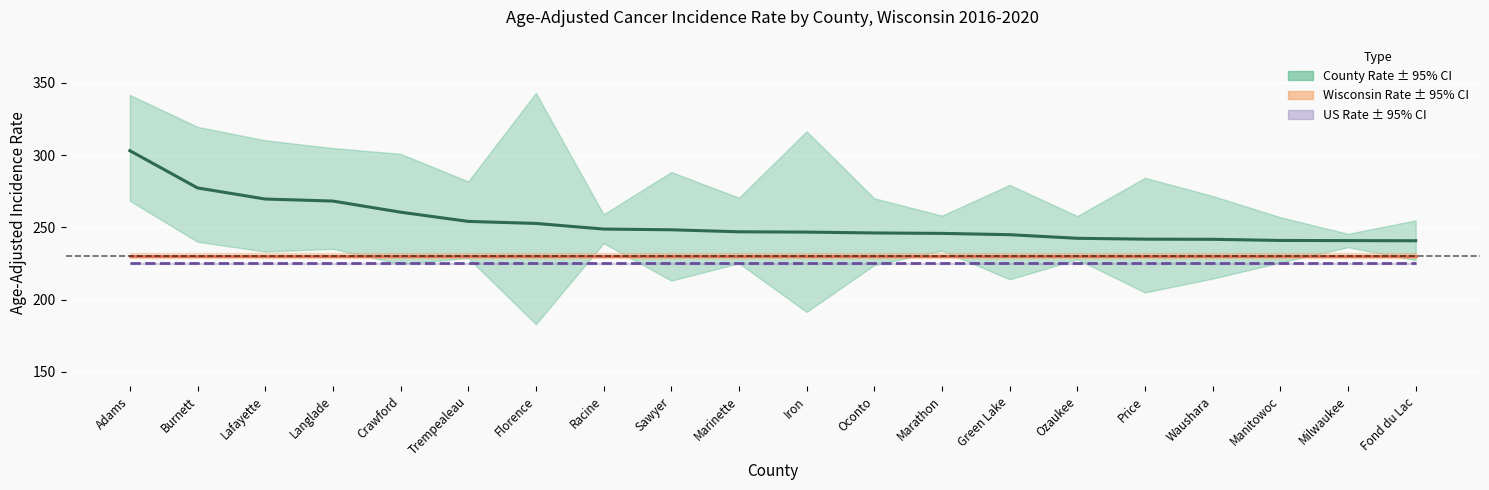

At how many categories does at least one series exceed 249?

7